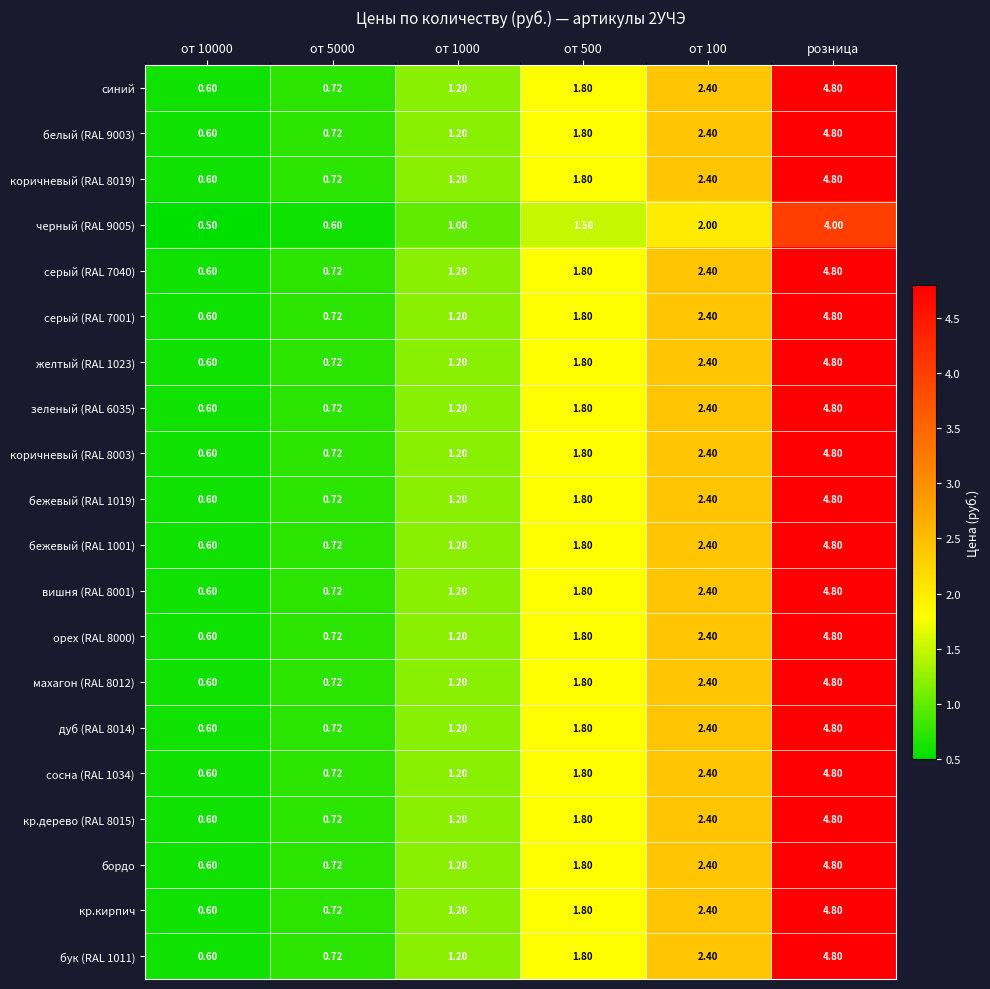

Is the value of кр.кирпич at от 5000 greater than the value of серый (RAL 7040) at от 500?

No